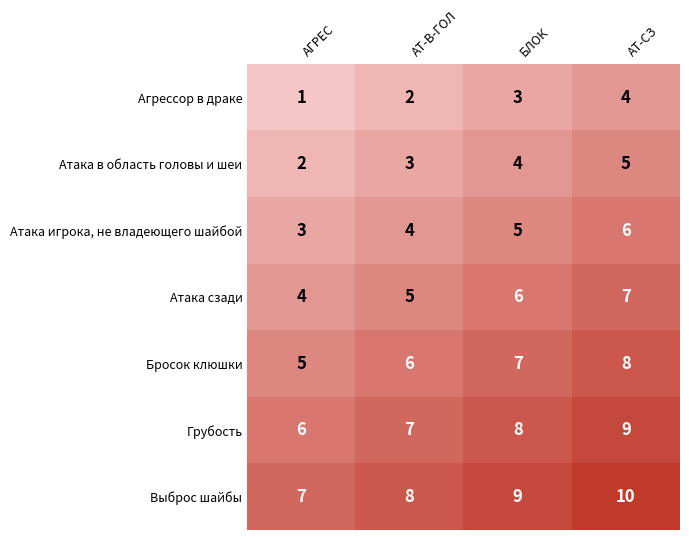

Is it true that Агрессор в драке equals 3 at БЛОК?

True